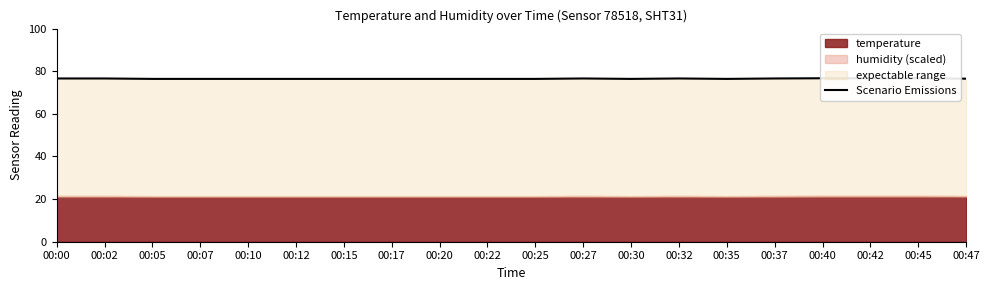

List the labels in order of value, largest first.

00:40, 00:42, 00:45, 00:00, 00:02, 00:27, 00:32, 00:37, 00:47, 00:05, 00:07, 00:10, 00:12, 00:15, 00:17, 00:20, 00:22, 00:25, 00:30, 00:35